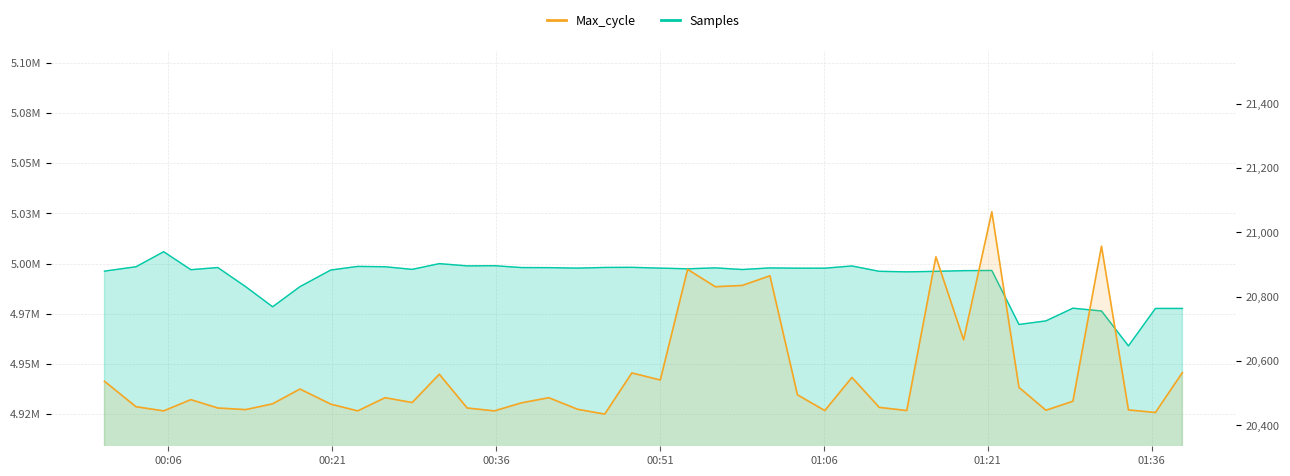

Is it true that Samples equals 8577187 at 2022/08/17 01:18:47?

False